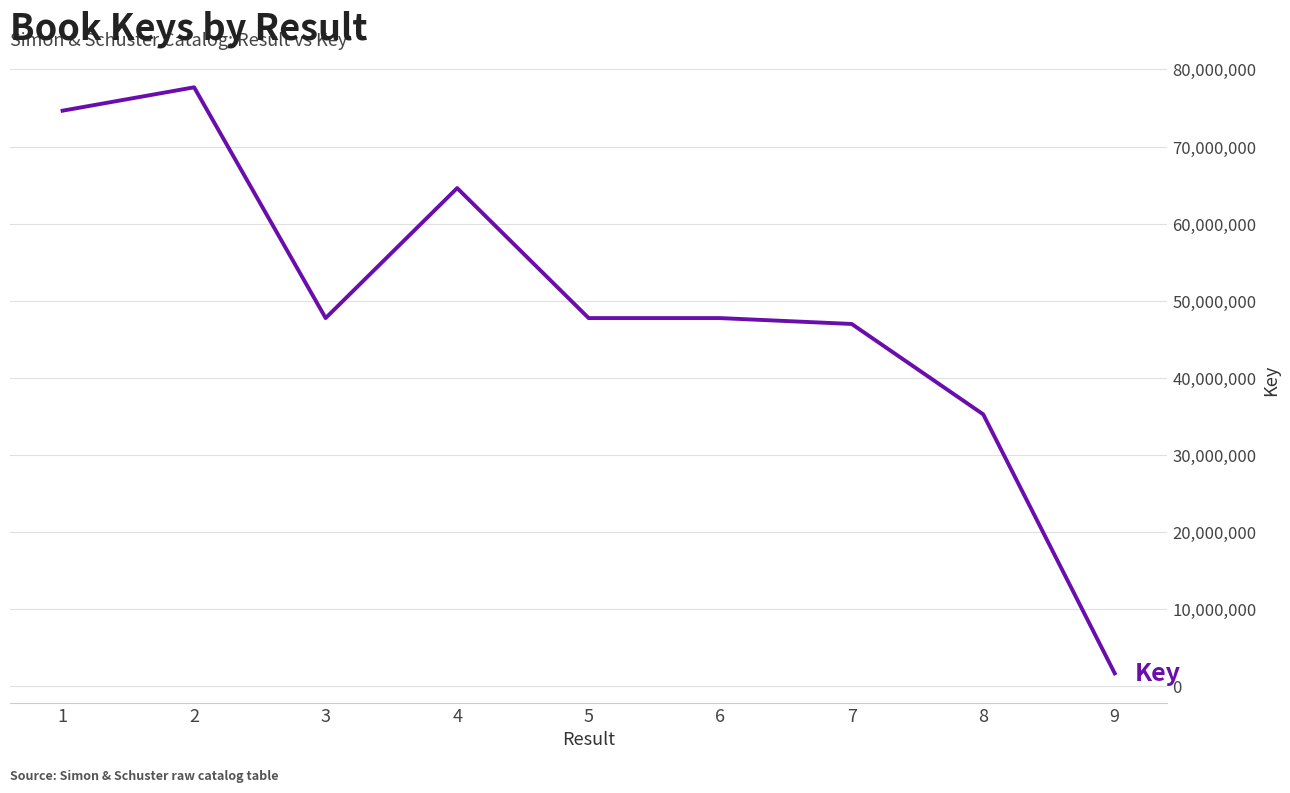

Is it true that the value at 5 is 47757774?

True